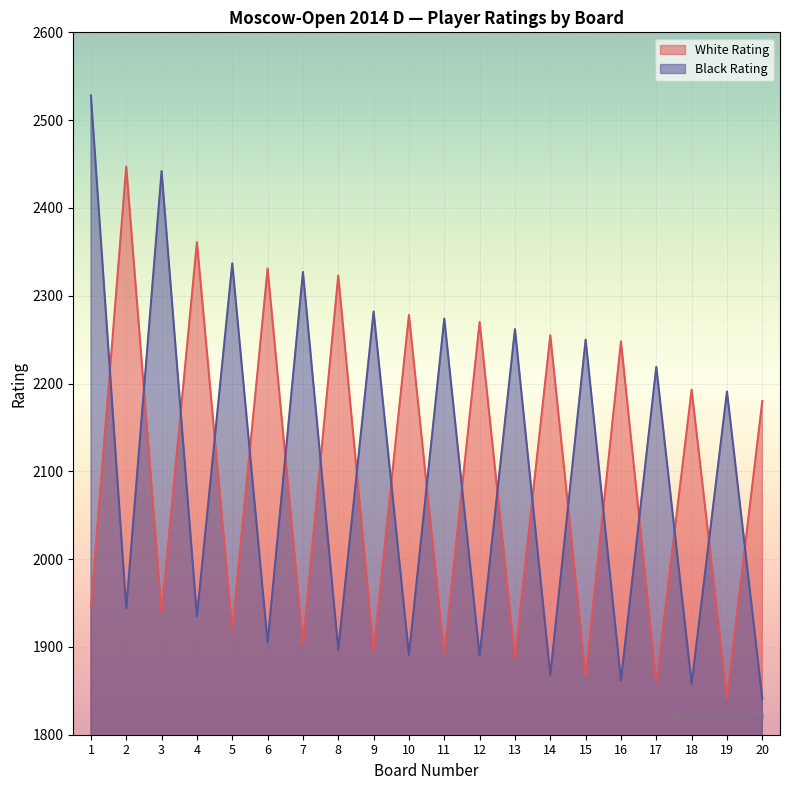

At which category is the sum across all series the highest?

1